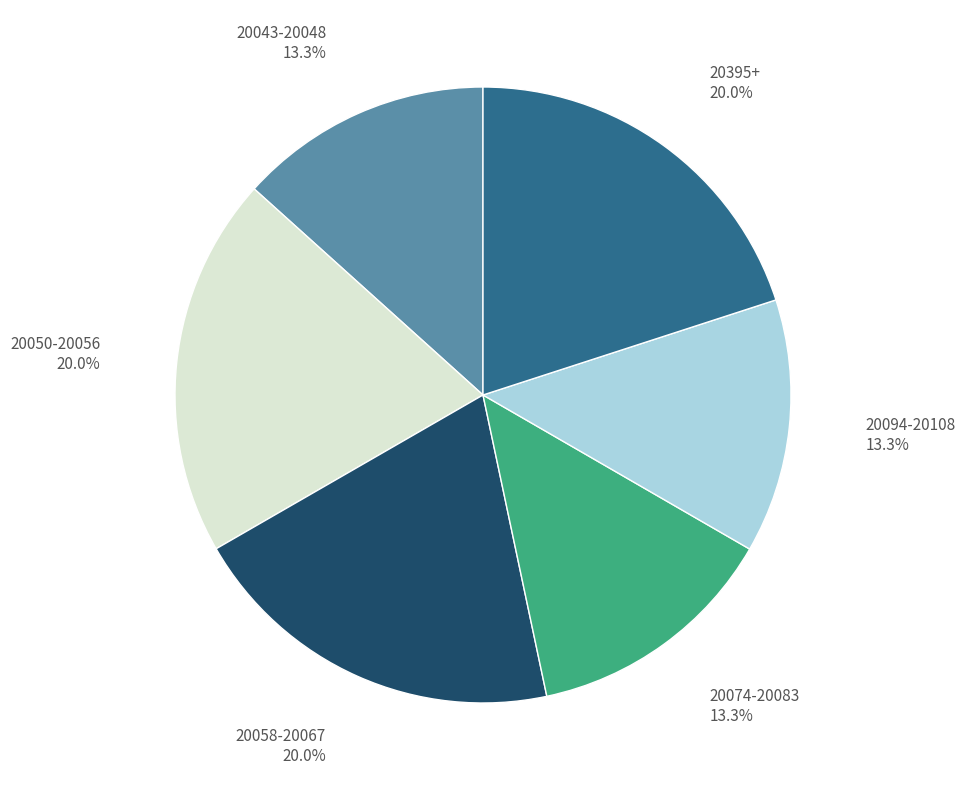

Combined, do 20058-20067 20.0% and 20050-20056 20.0% account for over 50%?

No